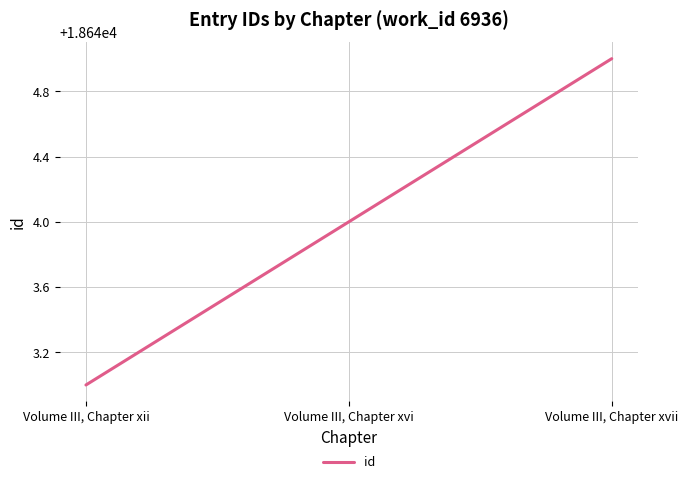

How many values are between 18643 and 18645?

3